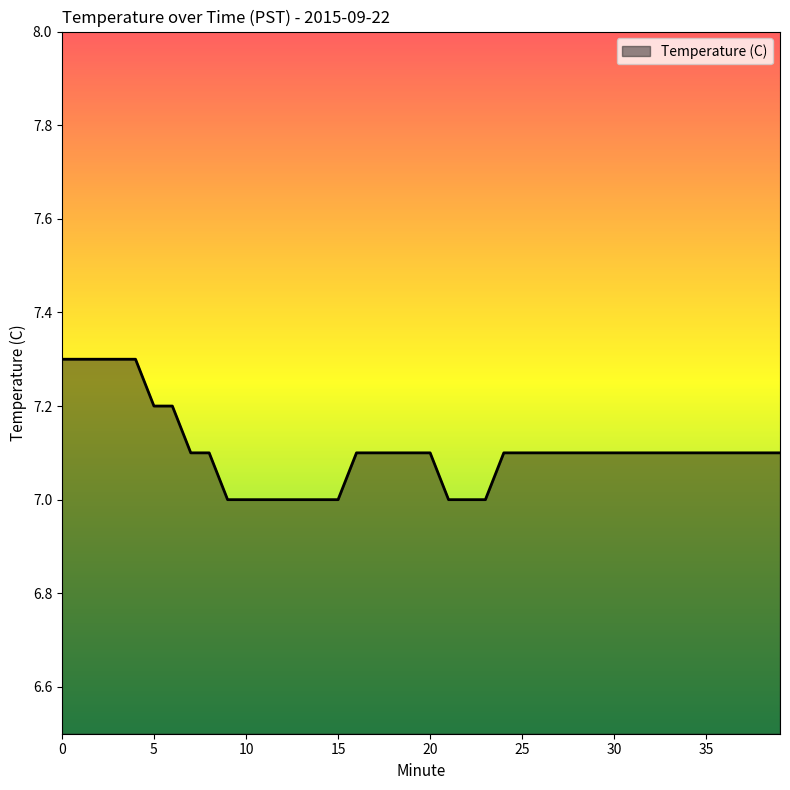

What is the difference between the maximum and second lowest values?

0.3